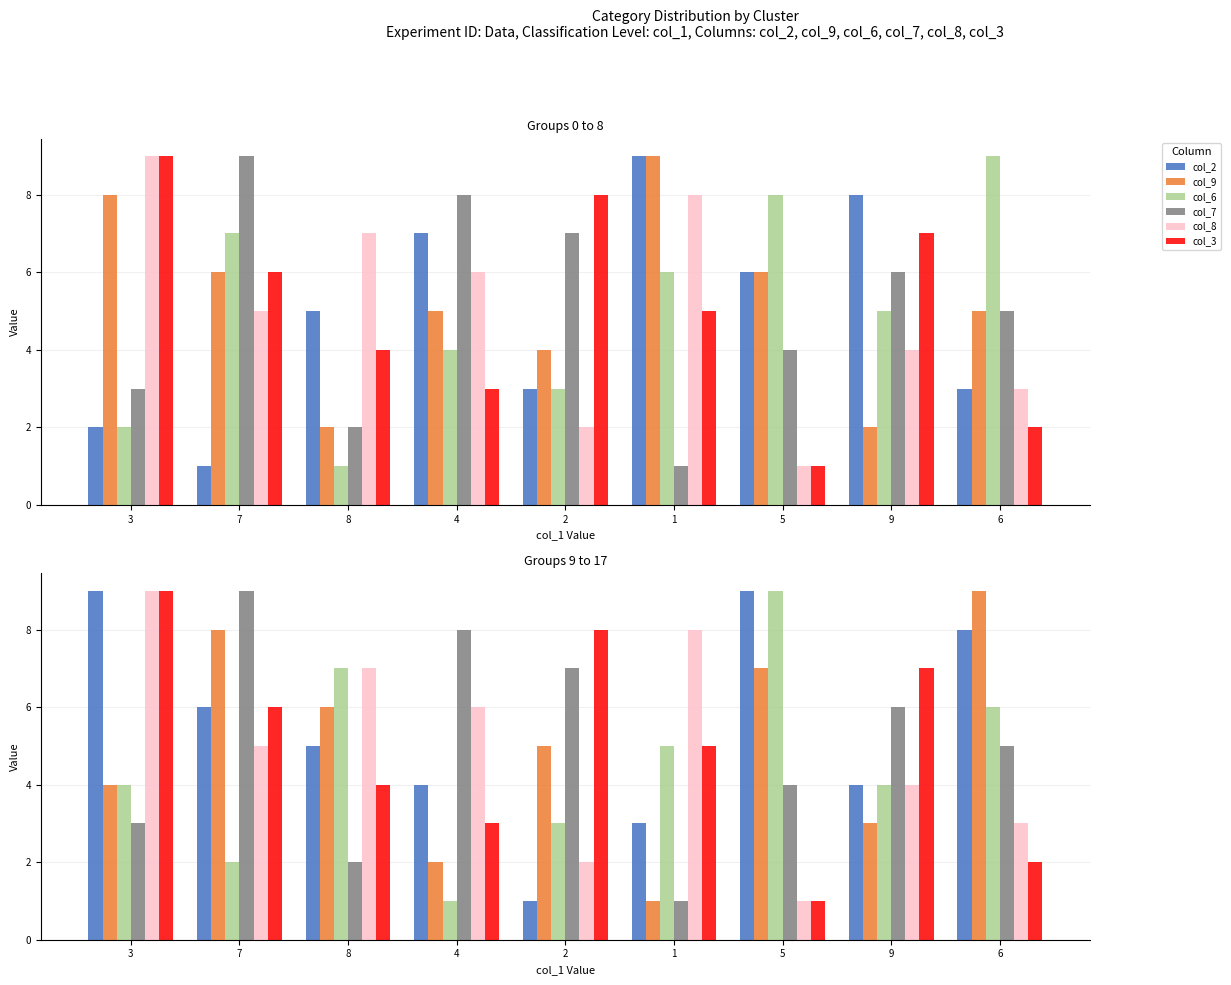

What is the sum of the col_7 values at 6 and 4?

13